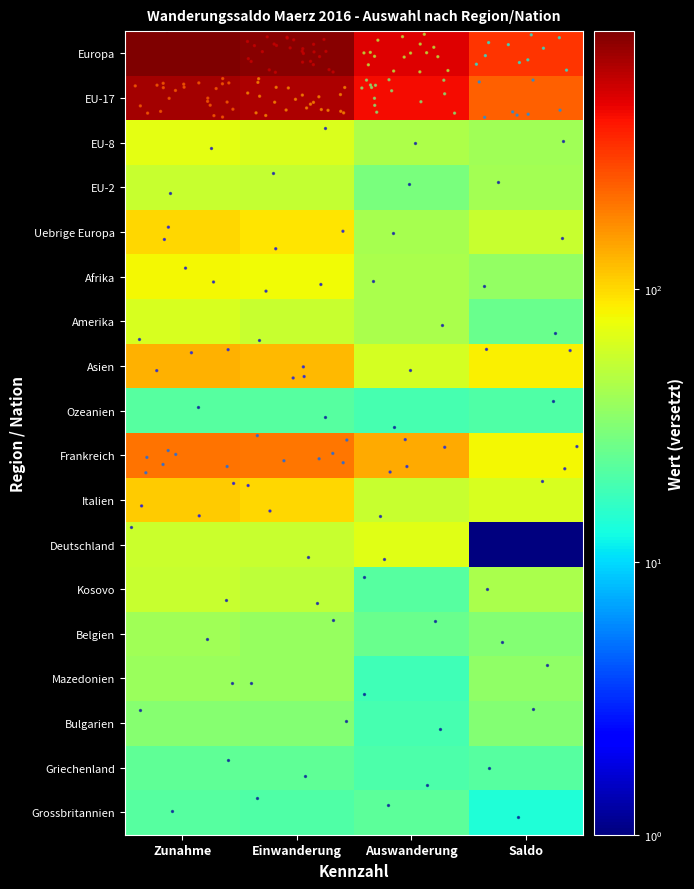

Between Einwanderung and Saldo, which is larger?

Einwanderung